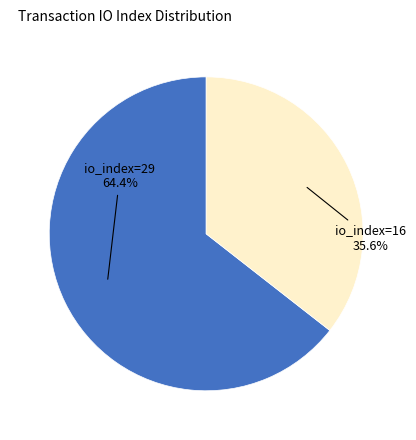

Is io_index=29 the majority of the pie?

Yes